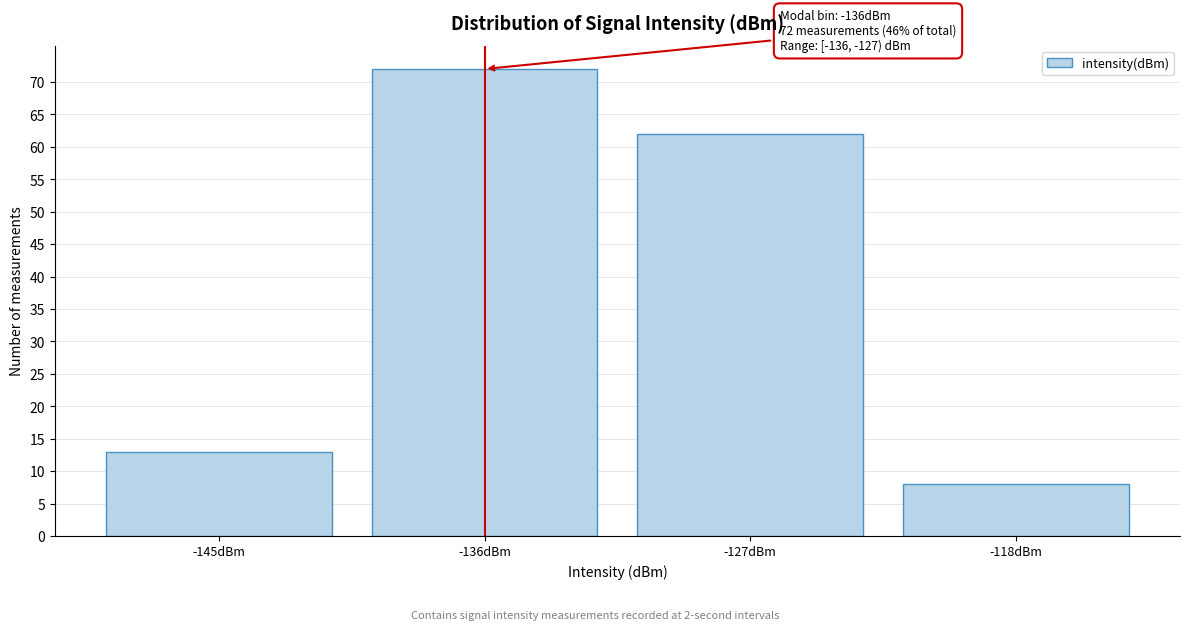

Reading left to right, extract all data points from this chart.

13	72	62	8